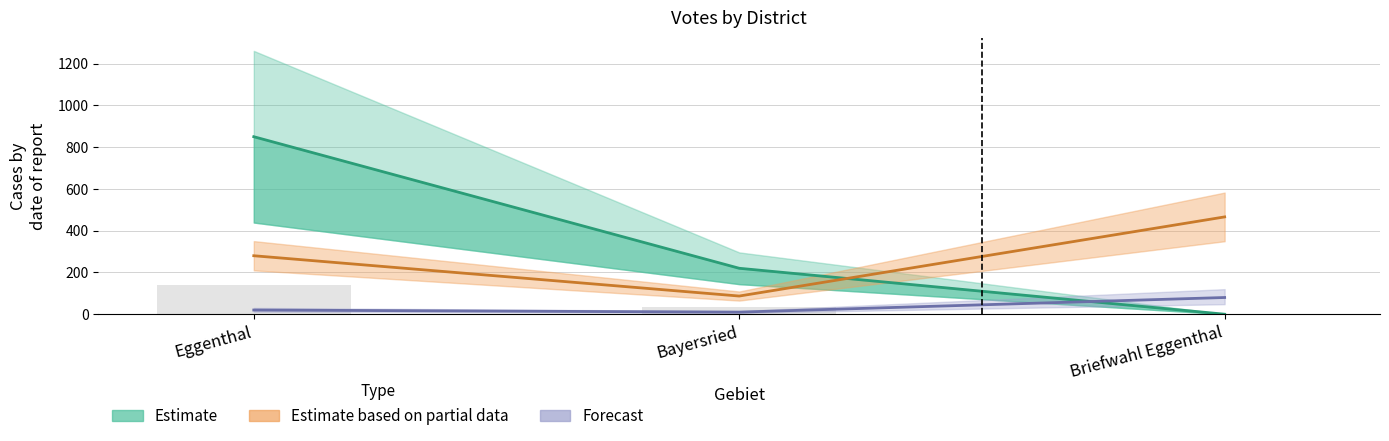

What is the total value across all series at Bayersried?

353.7